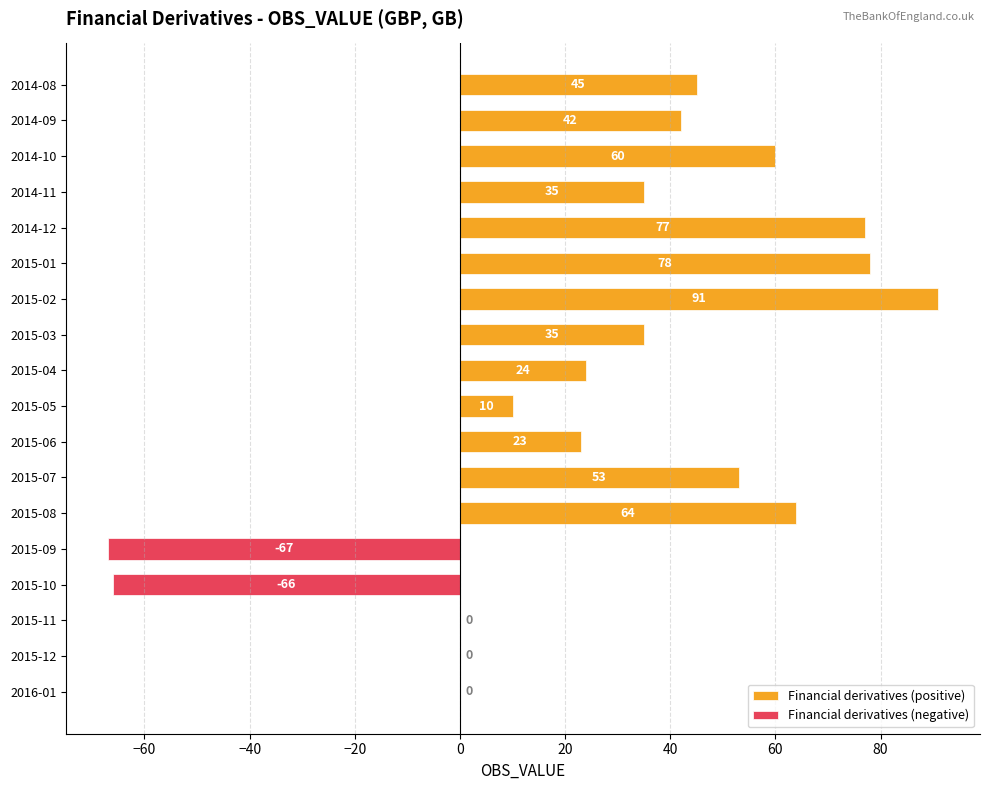

Reading right to left, extract all data points from this chart.

0	0	0	-66	-67	64	53	23	10	24	35	91	78	77	35	60	42	45